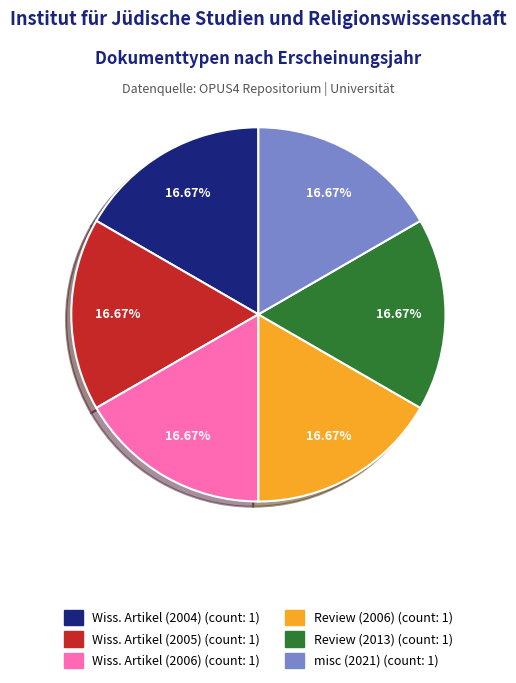

Is there any slice that represents more than half of the pie?

No